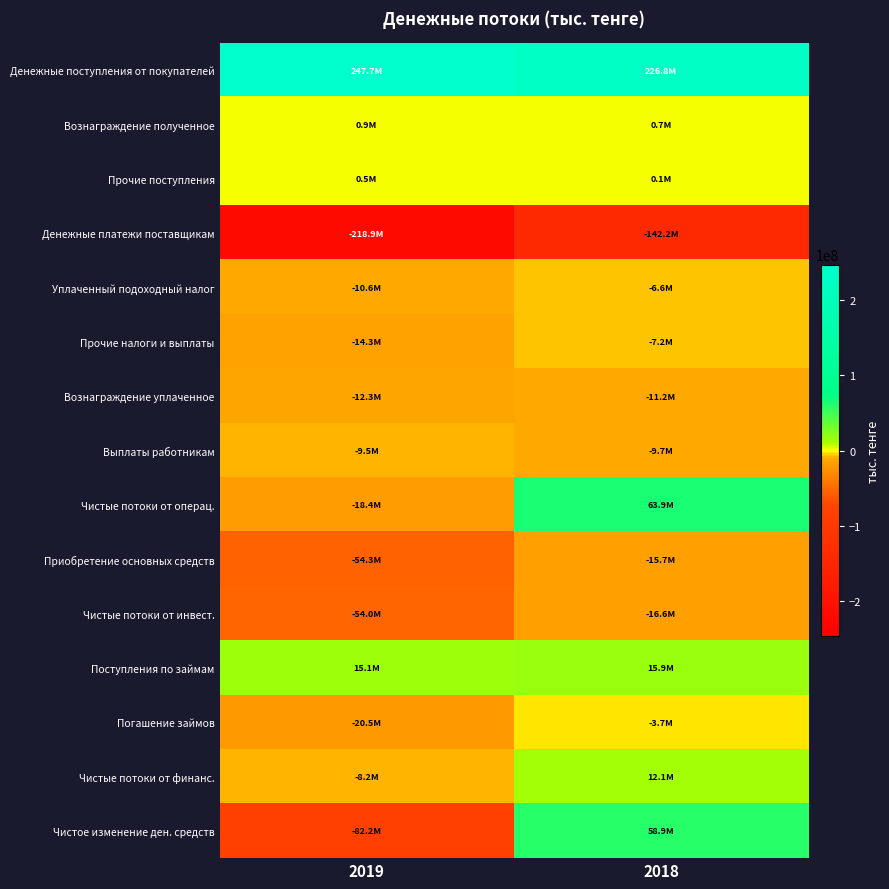

Count the number of categories in the chart.

2